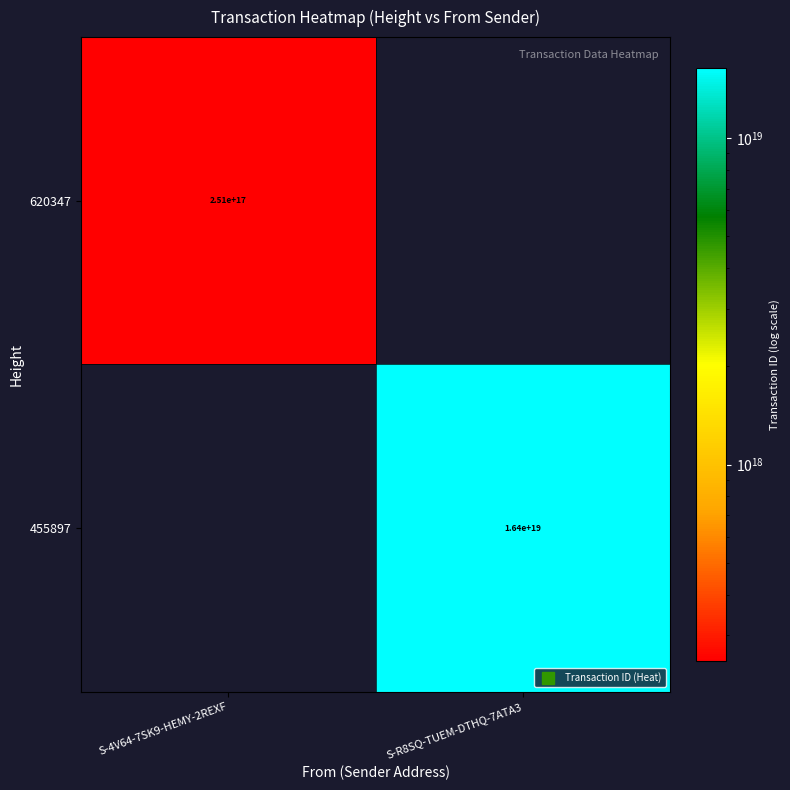

The 620347 series shows 379847480184936192 at S-4V64-7SK9-HEMY-2REXF. True or false?

False